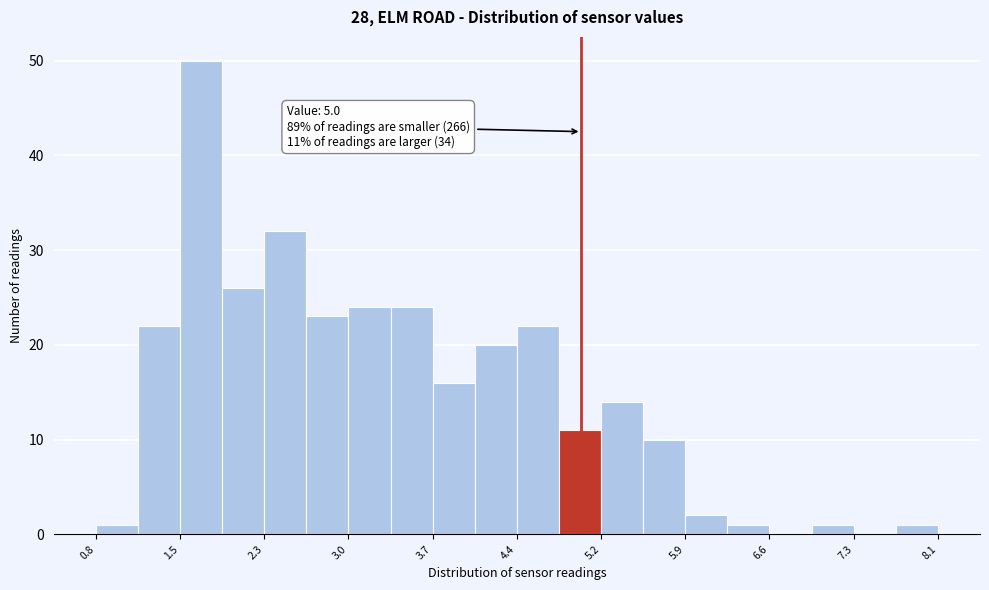

Read against the x-axis, roughly where is the centre of the tallest bar?

1.7